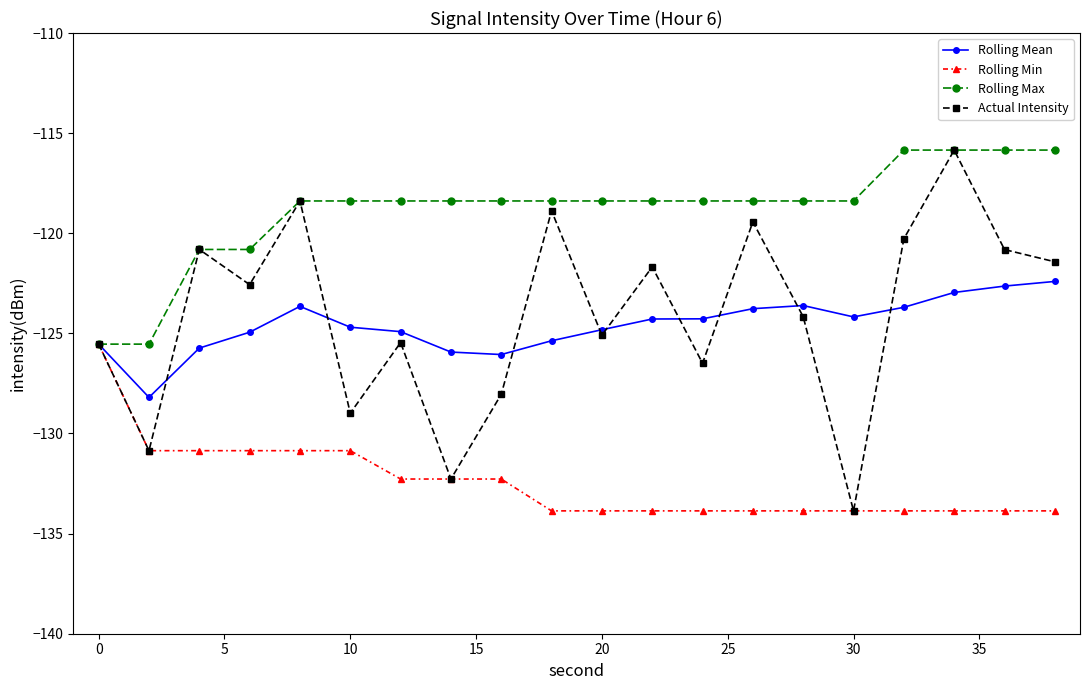

What is the value of the Actual Intensity point at the 8th from the left?

-132.3